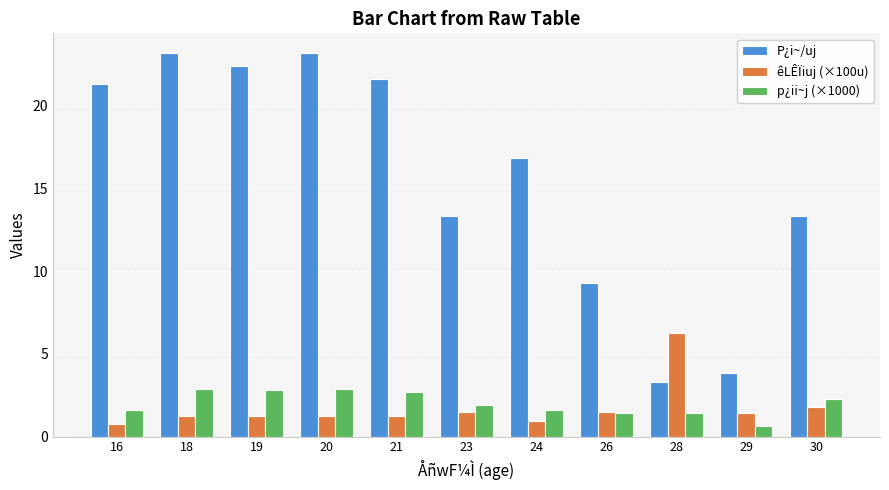

Which series has the widest spread of values?

P¿i~/uj